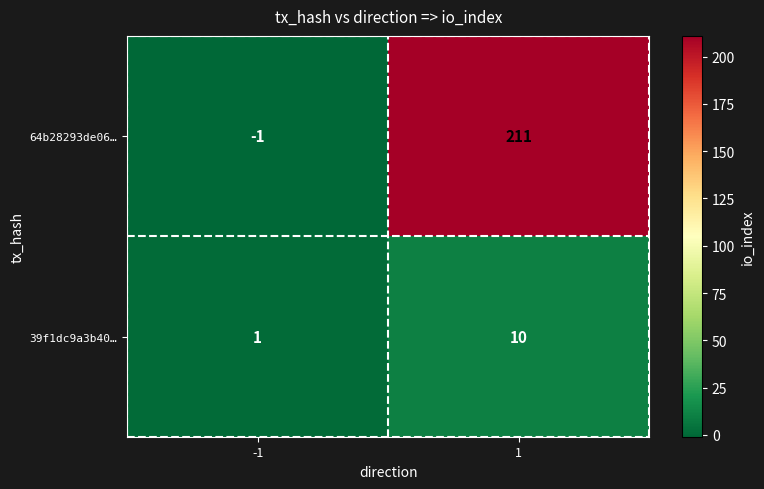

What is the maximum value shown in the chart?

211